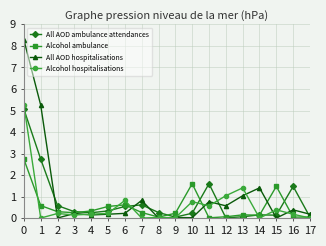

At which category does Alcohol hospitalisations reach its first local valley?

1